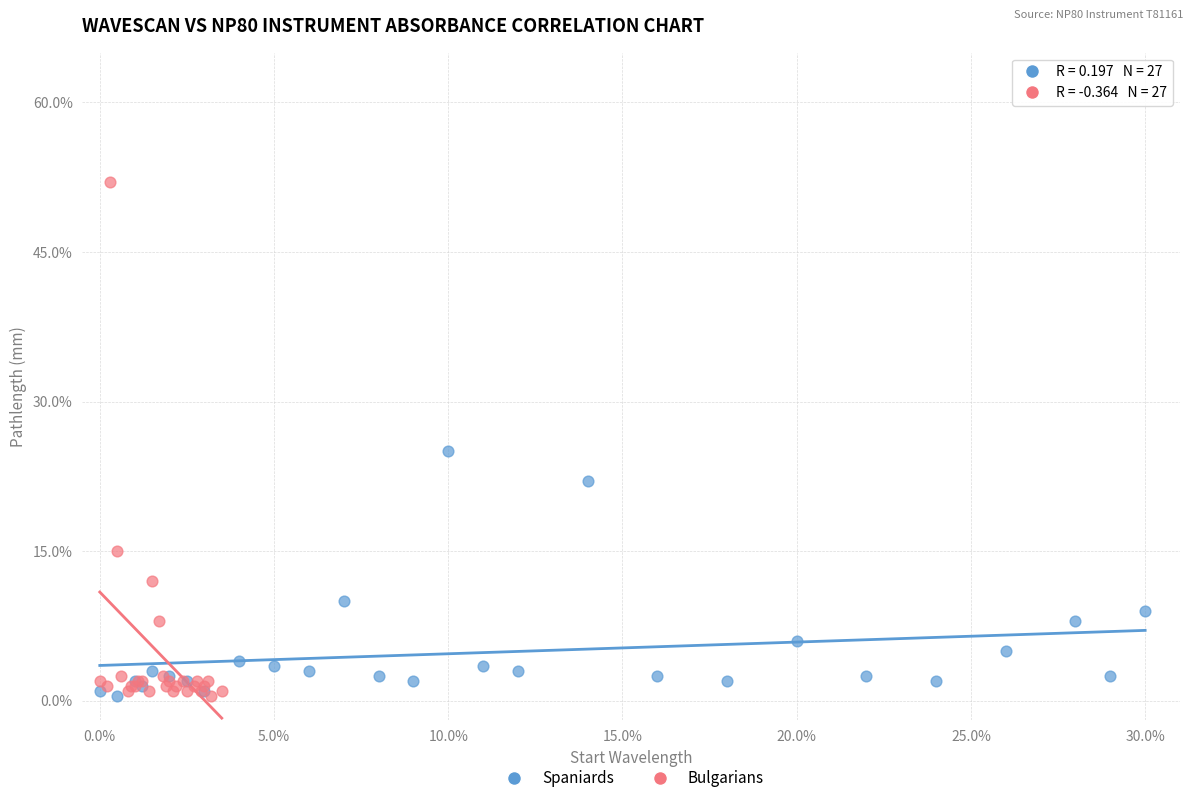

Which series contains the highest Y value?

Bulgarians